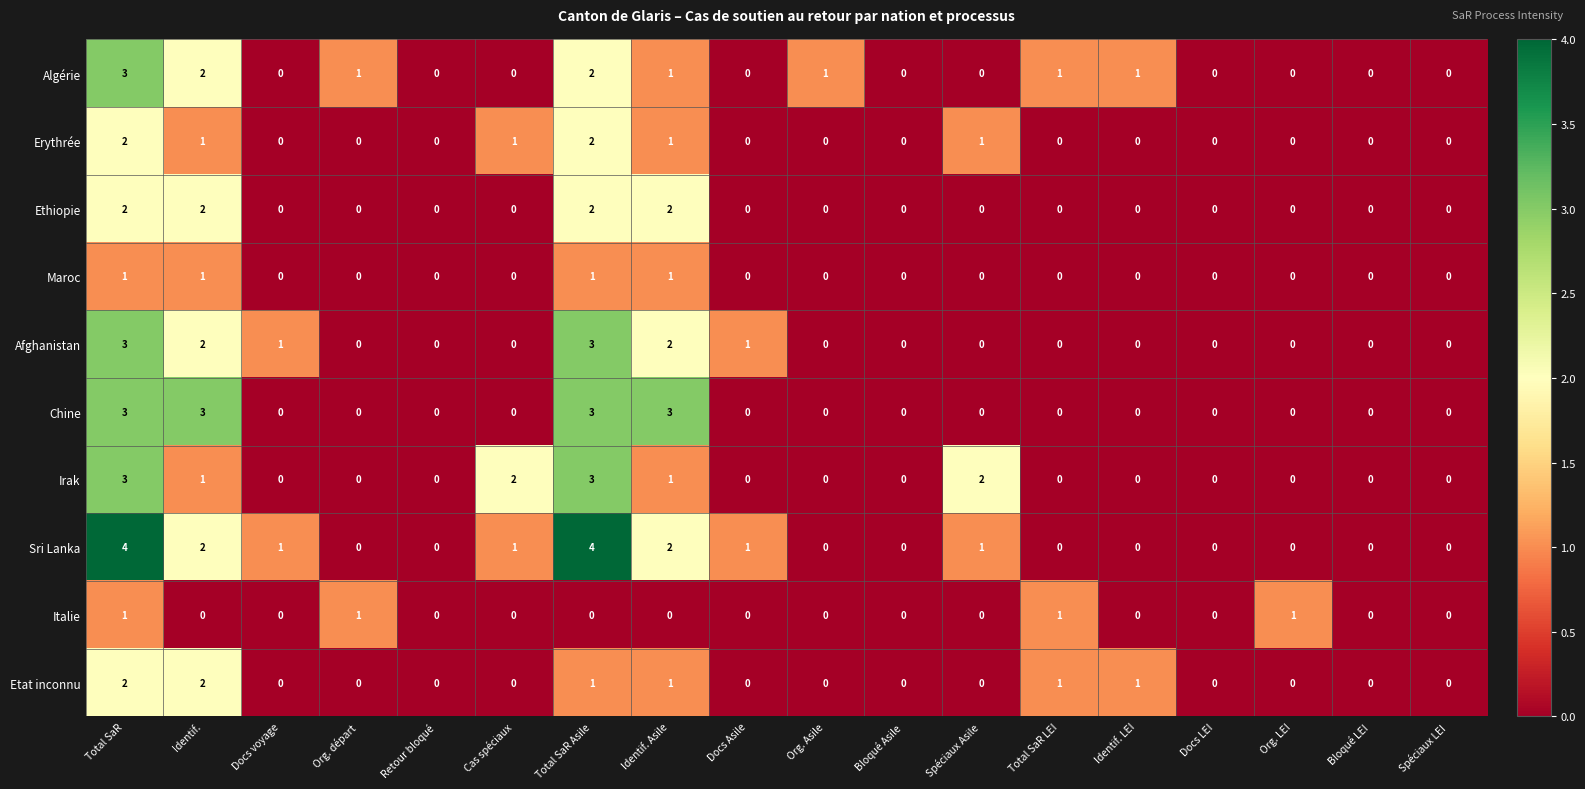

The Sri Lanka series shows 6 at Total SaR Asile. True or false?

False